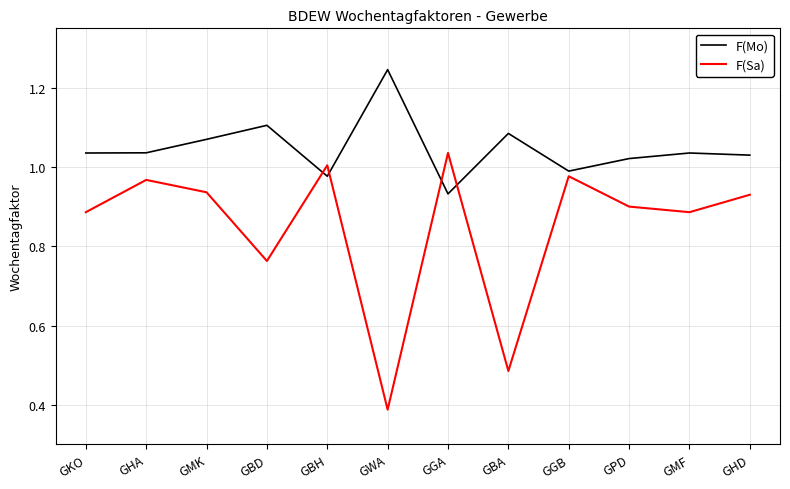

How many lines are shown in the chart?

2